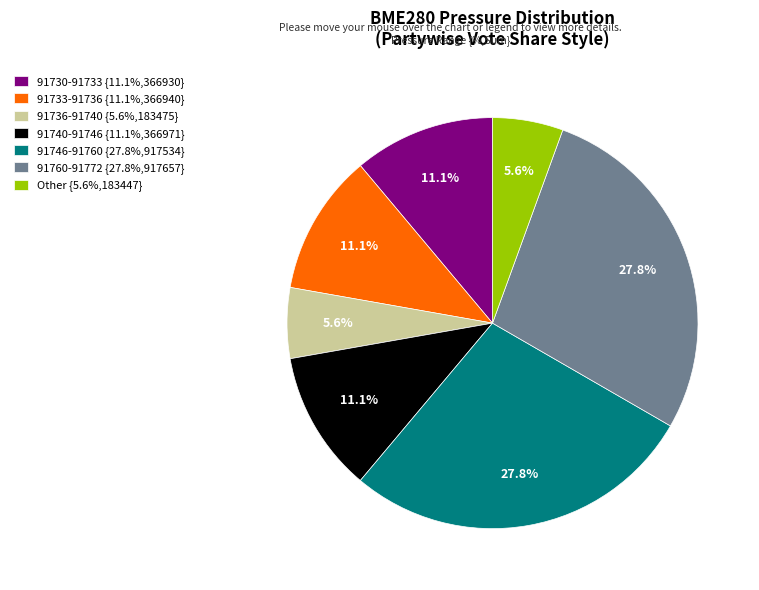

What is the total percentage of 91730-91733 {11.1%,366930} and 91760-91772 {27.8%,917657}?

38.9%